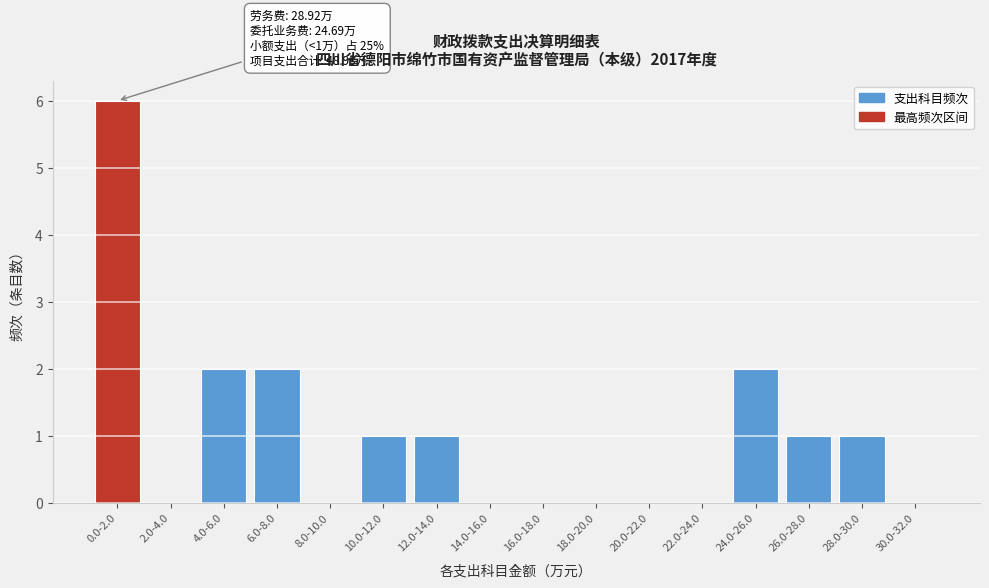

Reading left to right, list all the values displayed in this chart.

0.0-2.0=6	2.0-4.0=0	4.0-6.0=2	6.0-8.0=2	8.0-10.0=0	10.0-12.0=1	12.0-14.0=1	14.0-16.0=0	16.0-18.0=0	18.0-20.0=0	20.0-22.0=0	22.0-24.0=0	24.0-26.0=2	26.0-28.0=1	28.0-30.0=1	30.0-32.0=0